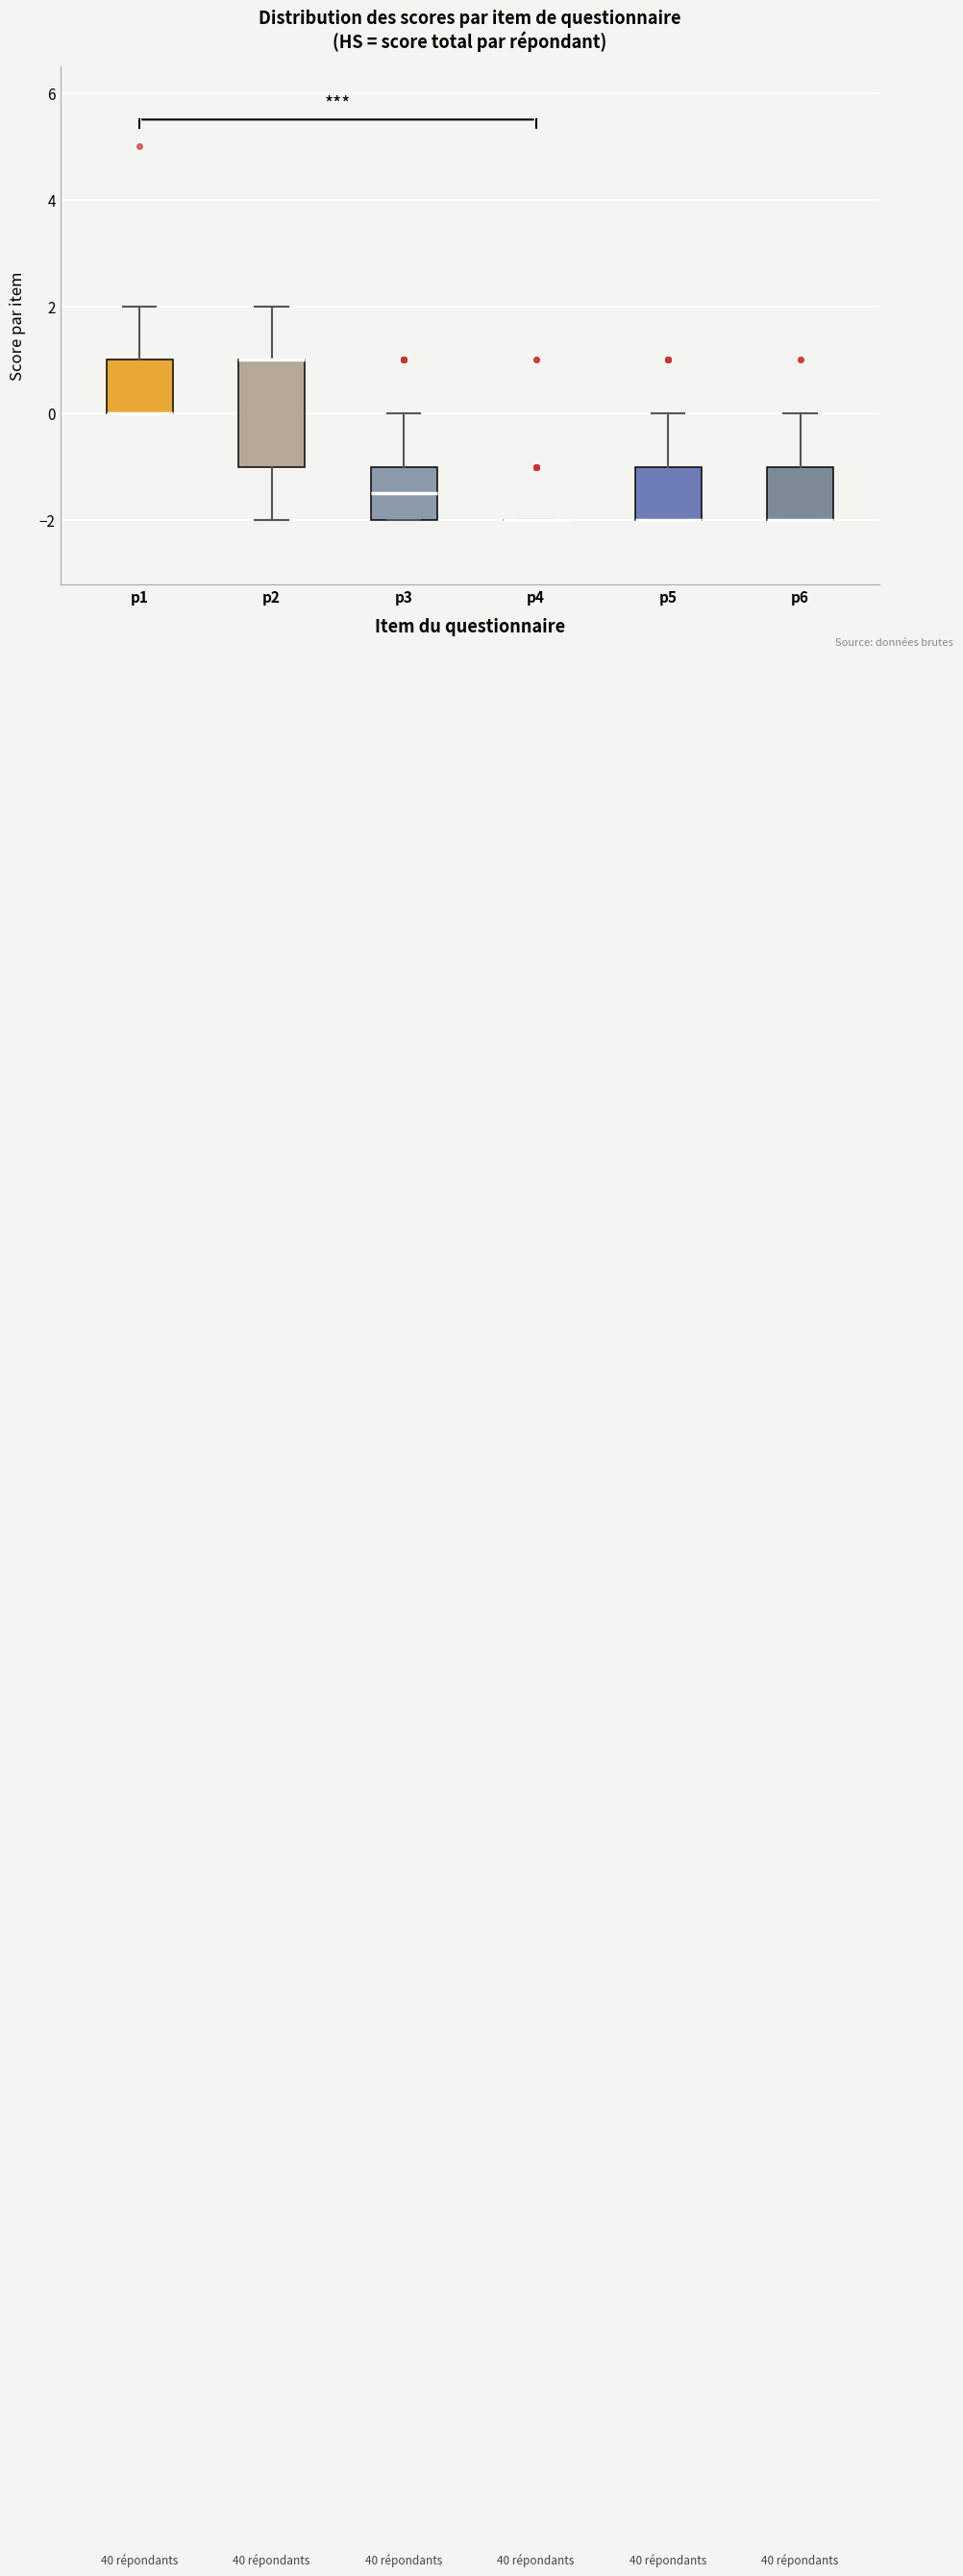

Where is the upper edge of the box for p5 on the y-axis? The values are not printed on the chart, so give them approximately, as read against the axis.

-1.0